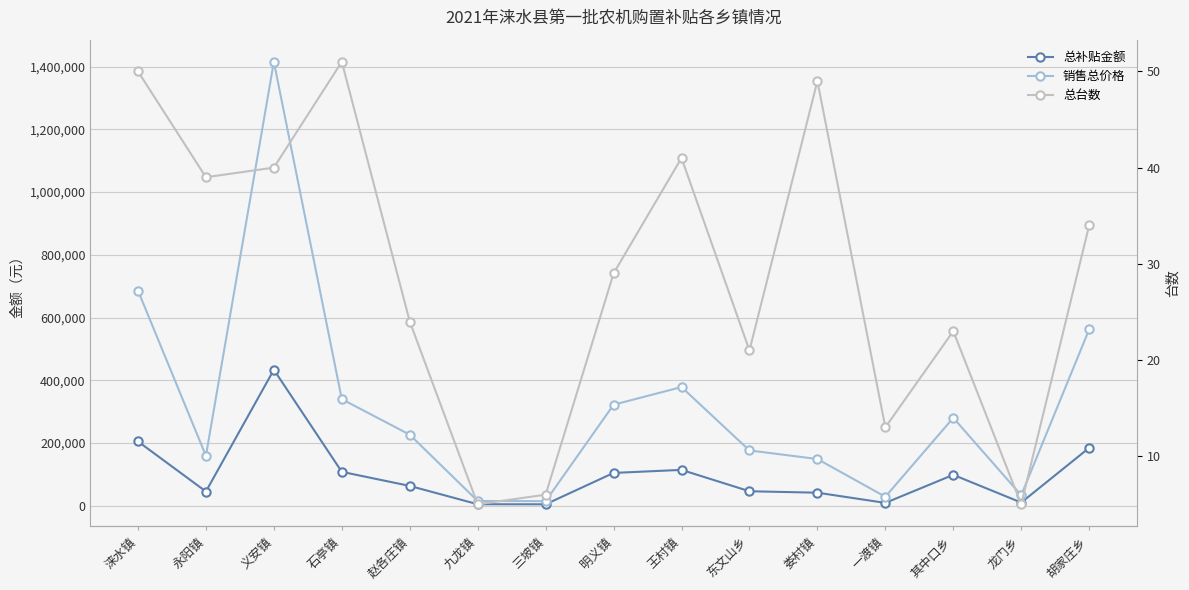

What is the difference between the maximum and minimum values in the 销售总价格 series?

1400600